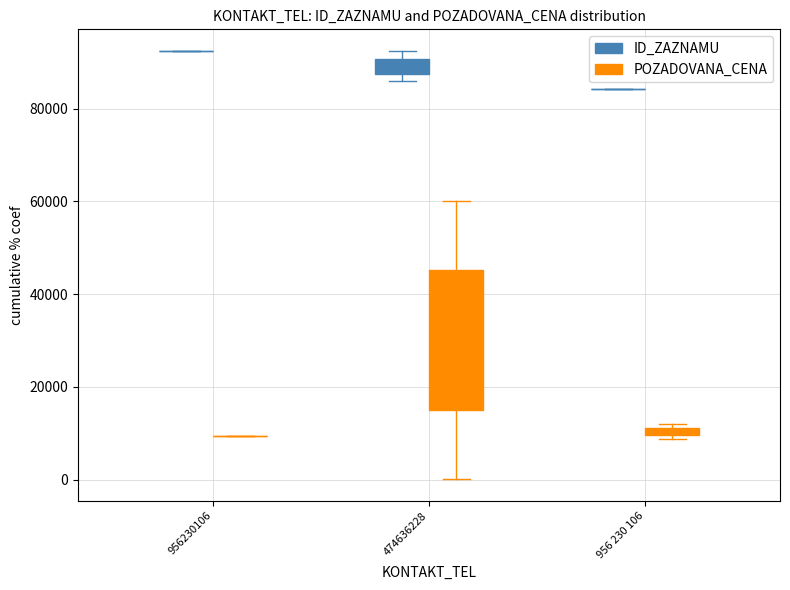

What are all the series names shown in the legend?

ID_ZAZNAMU, POZADOVANA_CENA